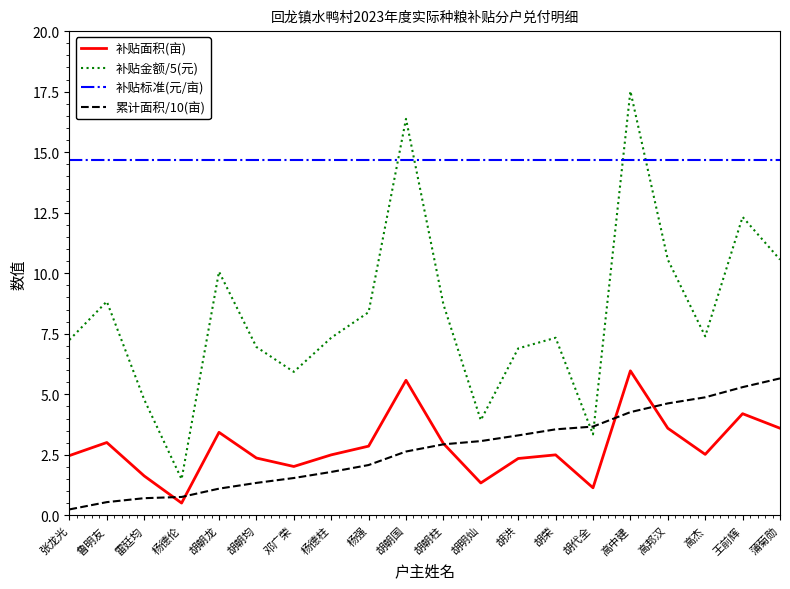

Read the 补贴面积(亩) value at 胡朝柱.

3.0